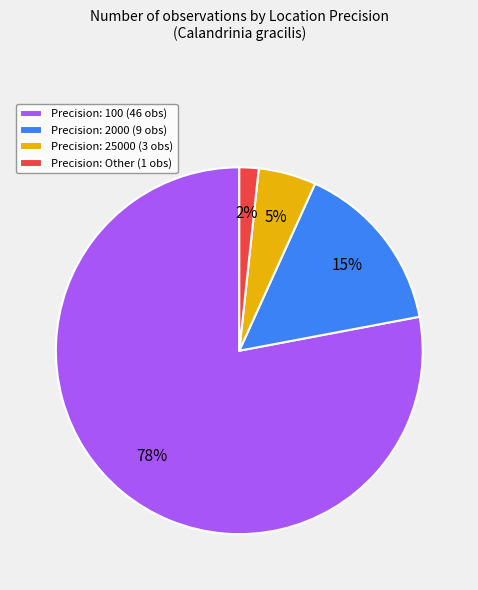

To the nearest percent, what is the combined percentage of Precision: Other (1 obs) and Precision: 2000 (9 obs)?

17%